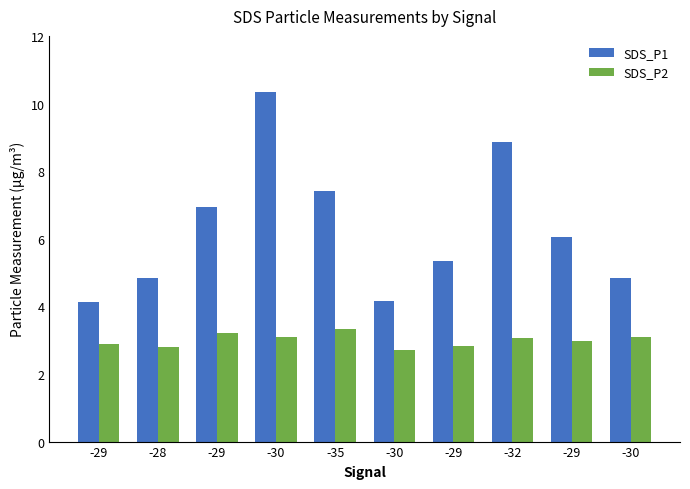

What are all the series names shown in the legend?

SDS_P1, SDS_P2